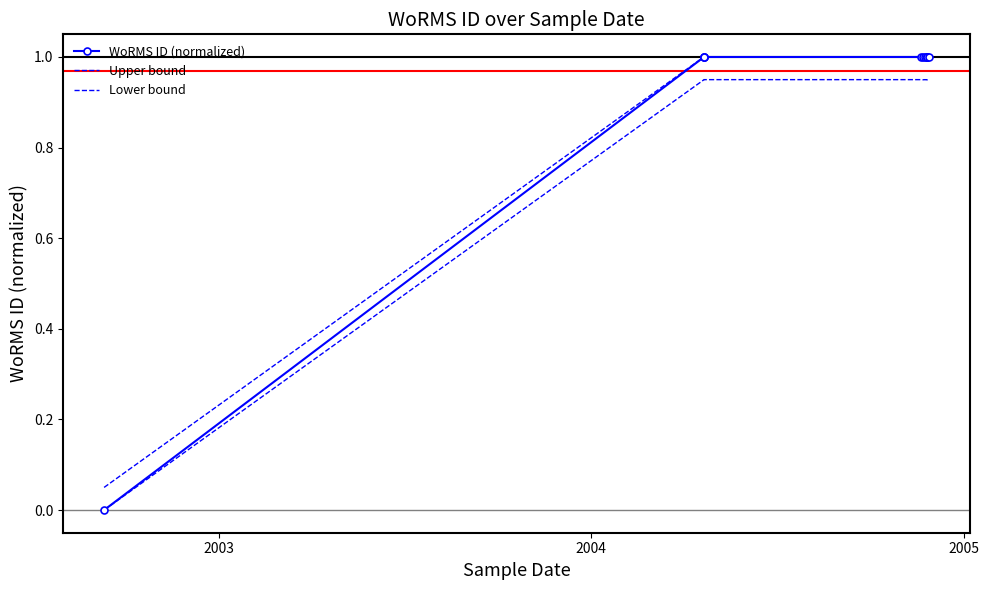

Is it true that Upper bound equals 1.0 at 2005?

True